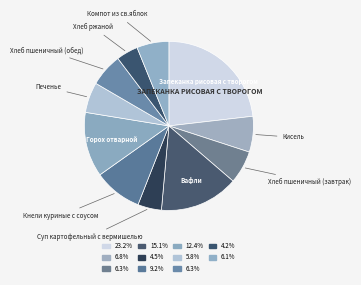

How many segments does this pie chart have?

11